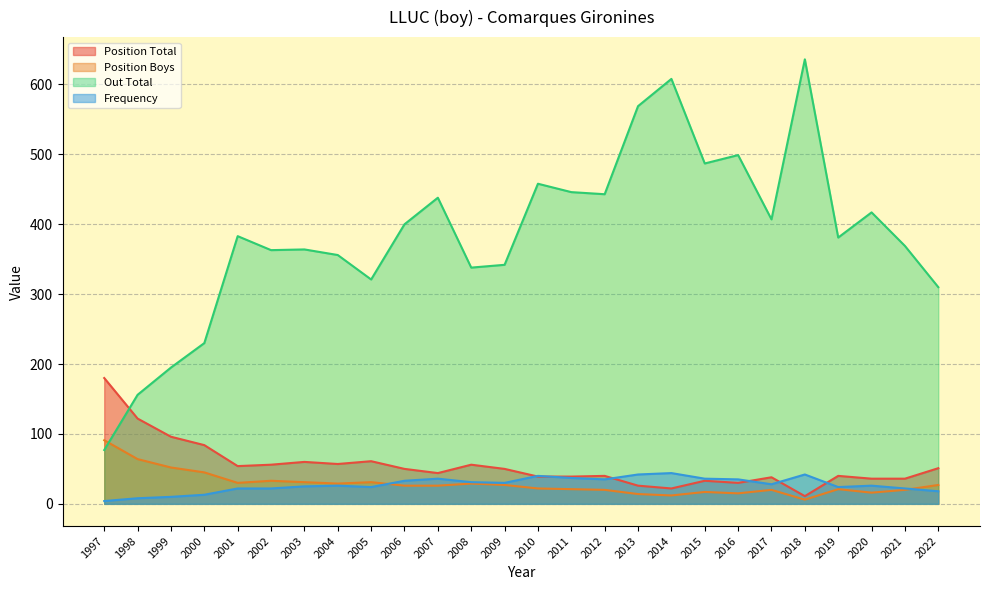

Between 2003 and 2006, which series saw the biggest shift?

Out Total